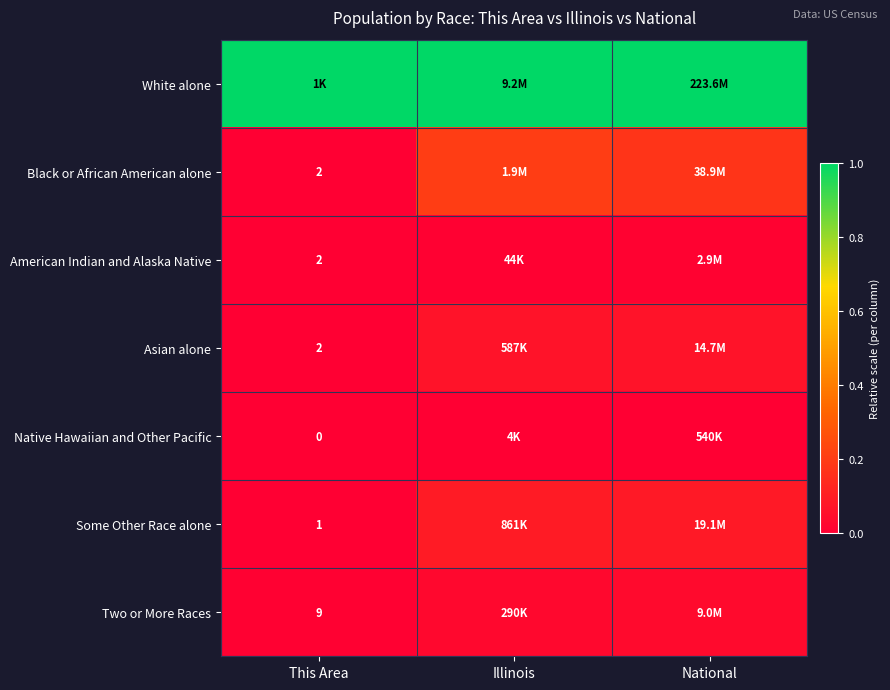

The American Indian and Alaska Native series shows 0.0 at National. True or false?

True